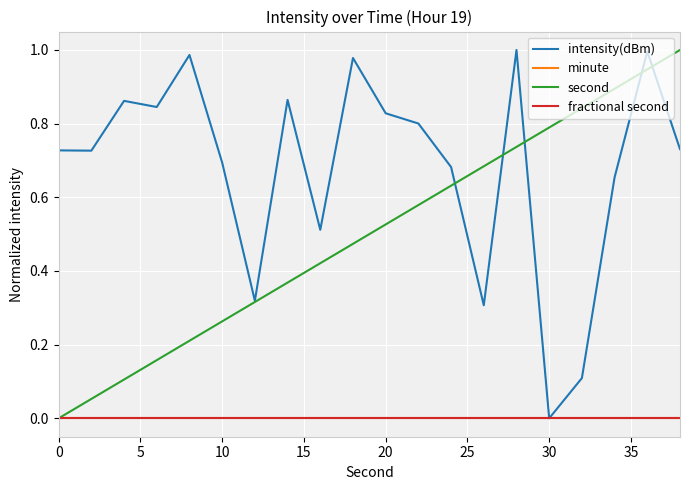

Does the chart display data point markers on the line(s)?

No